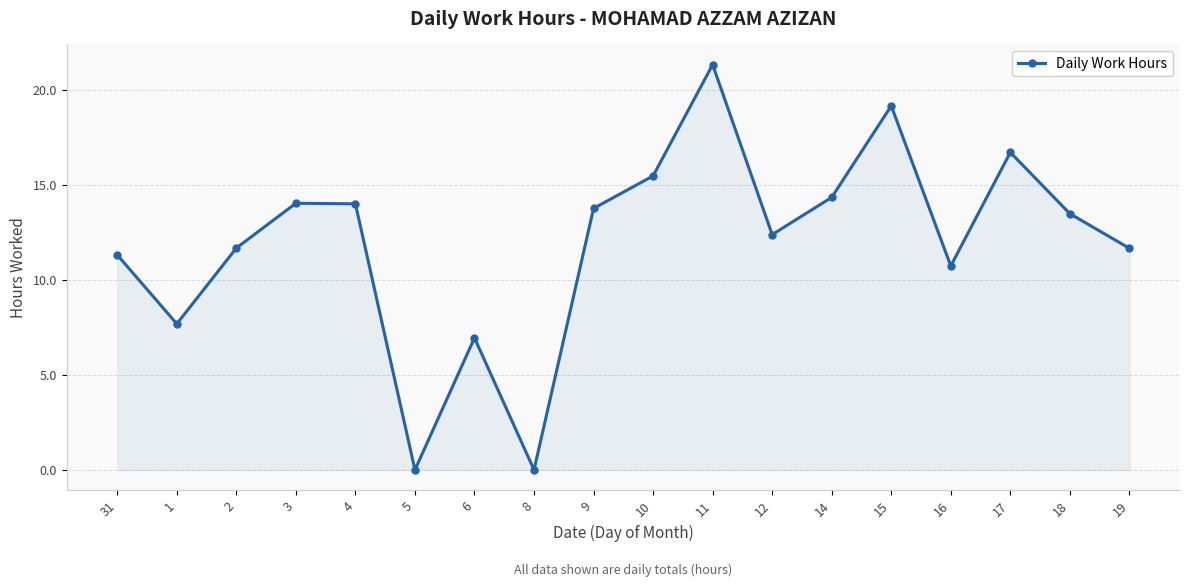

What is the value of the 11th point from the left?

21.3